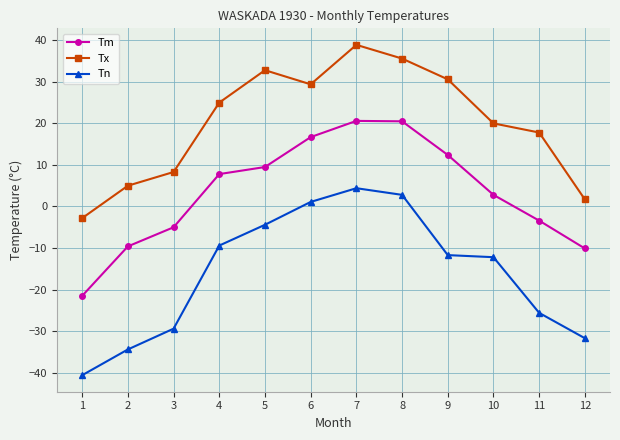

The value of Tx at 7 is 38.9. True or false?

True